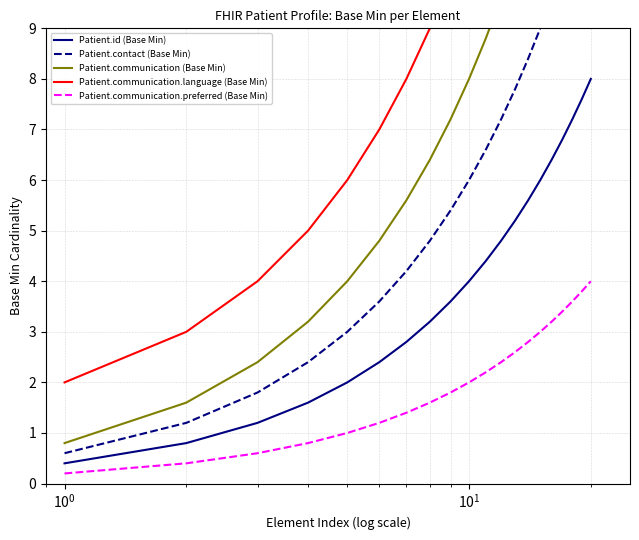

How many distinct data groups are displayed?

5